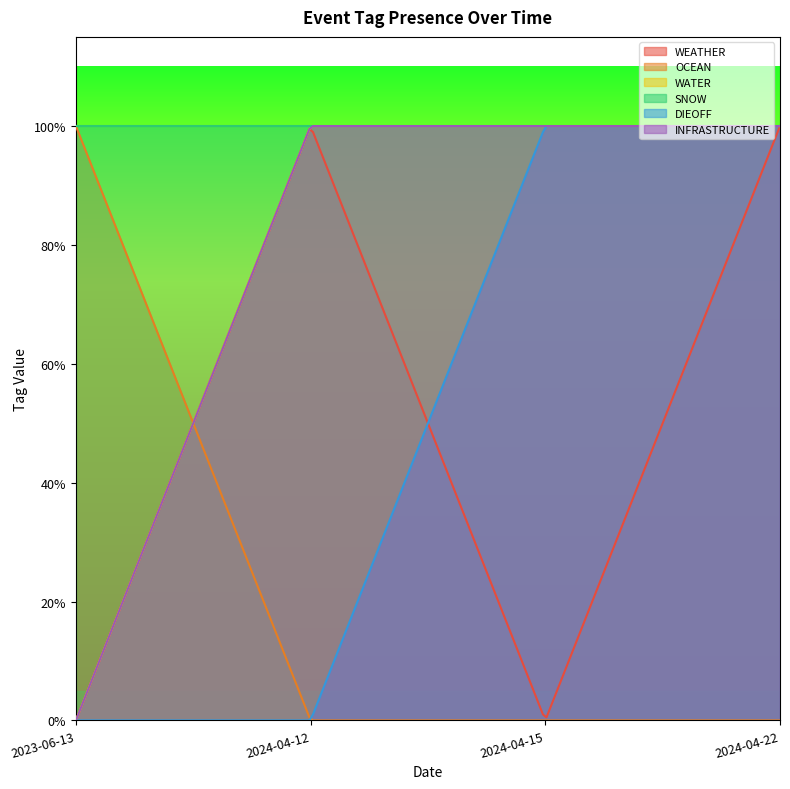

Does the chart have visible grid lines?

No